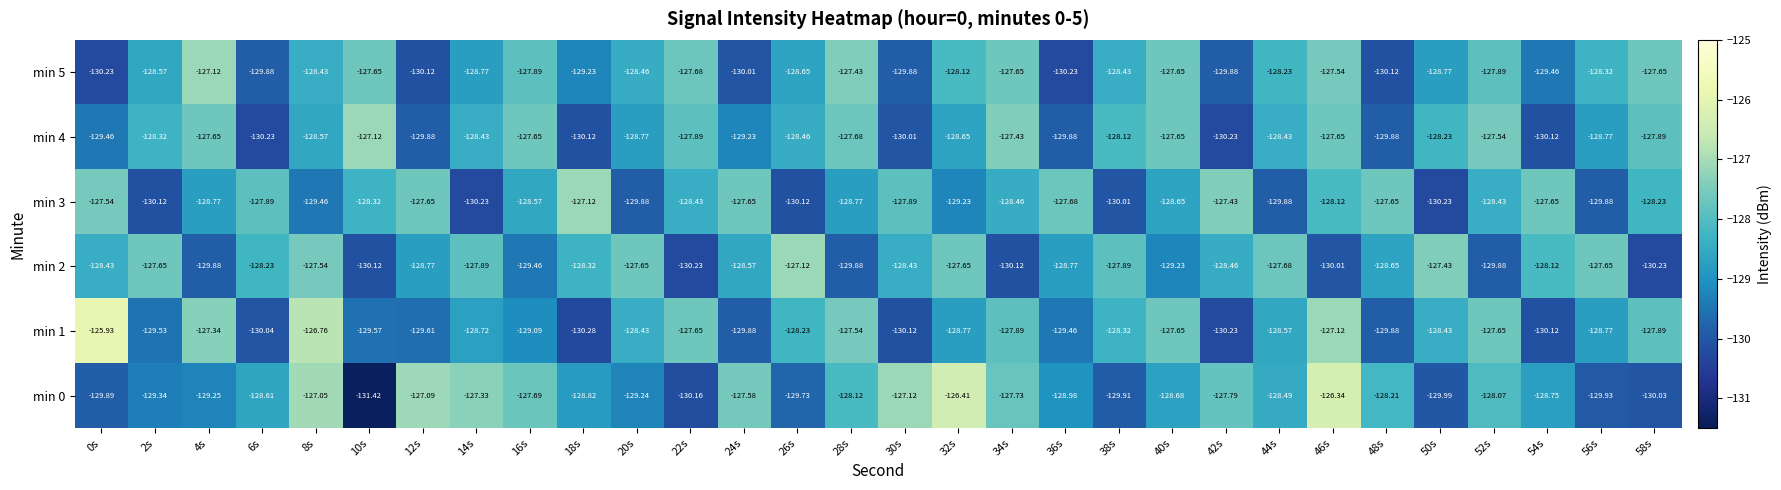

Is the value of min 1 at 42s greater than the value of min 0 at 56s?

No